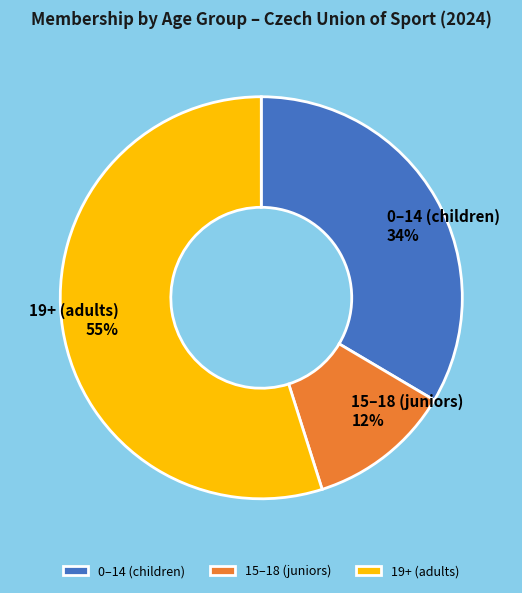

What is the smallest slice in the pie chart?

15–18 (juniors)